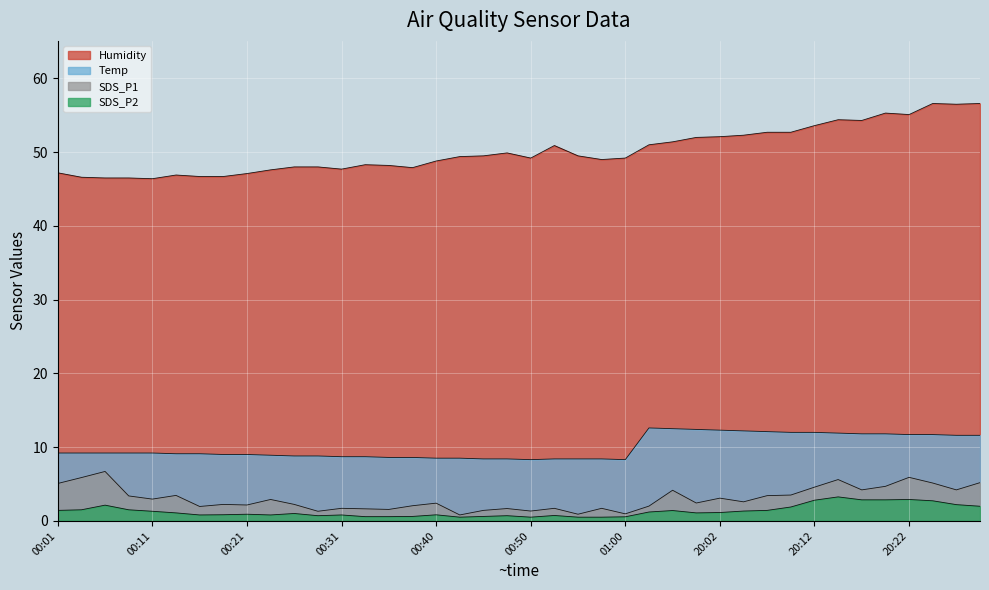

Read the SDS_P2 value at 00:21.

0.9